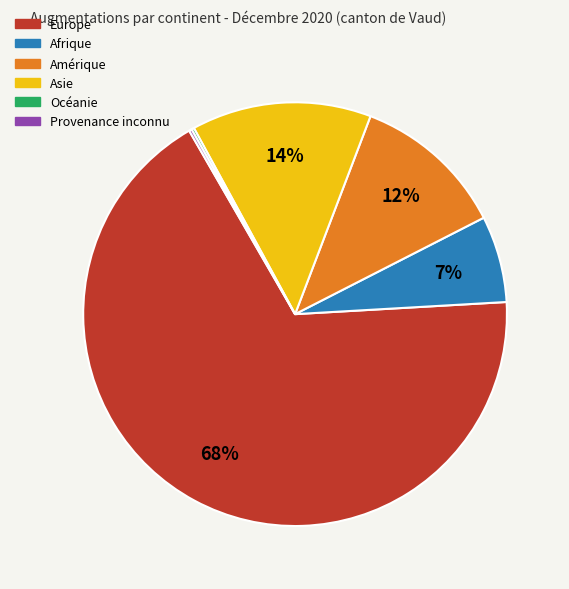

To the nearest percent, what percentage of the pie is Afrique?

7%